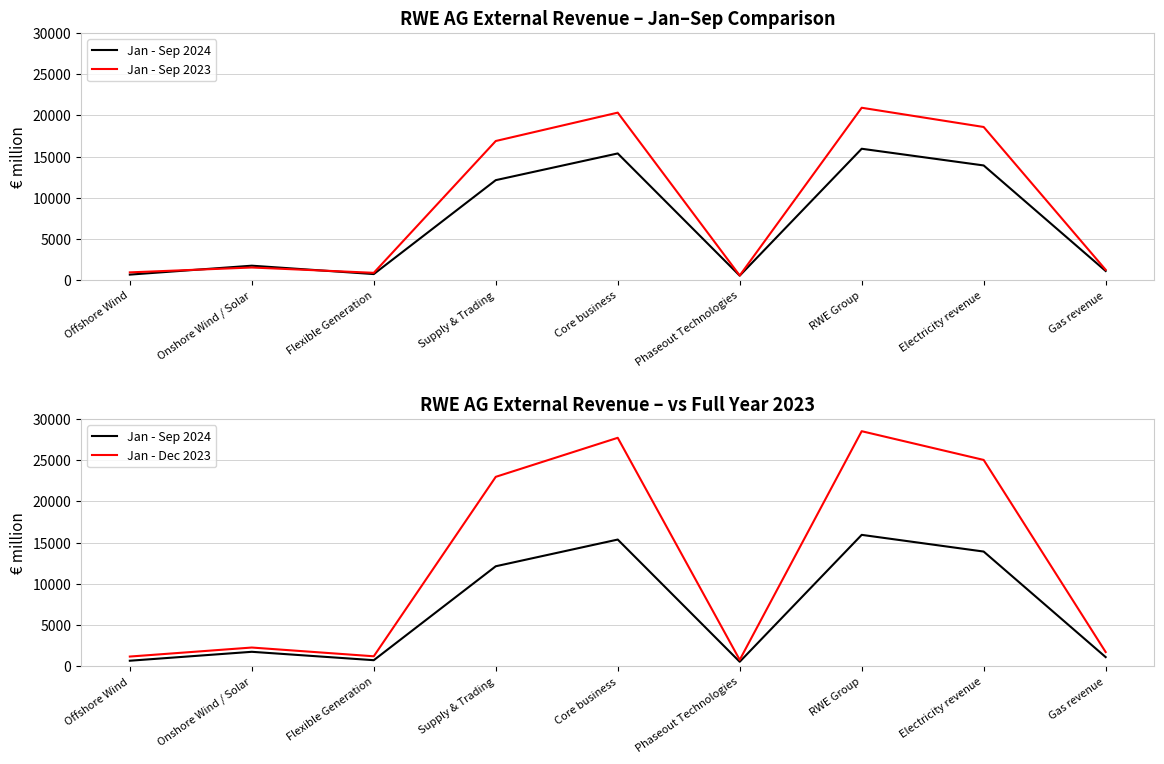

What is the difference between the second highest and second lowest values in the Jan - Sep 2023 series?

19419